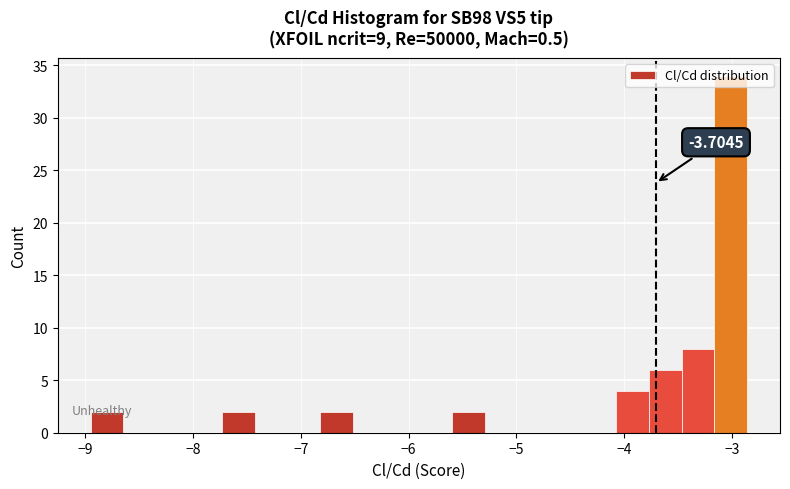

Around what value on the x-axis is the tallest bar? Give the approximate position of its centre, as read against the axis.

-3.0